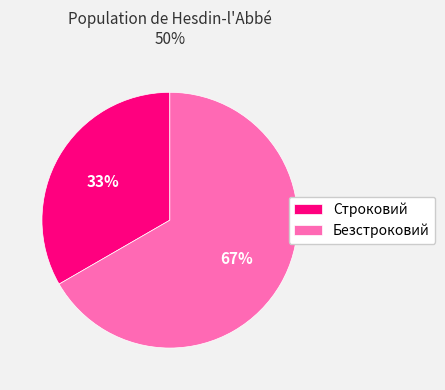

To the nearest percent, what is the average slice percentage?

50%